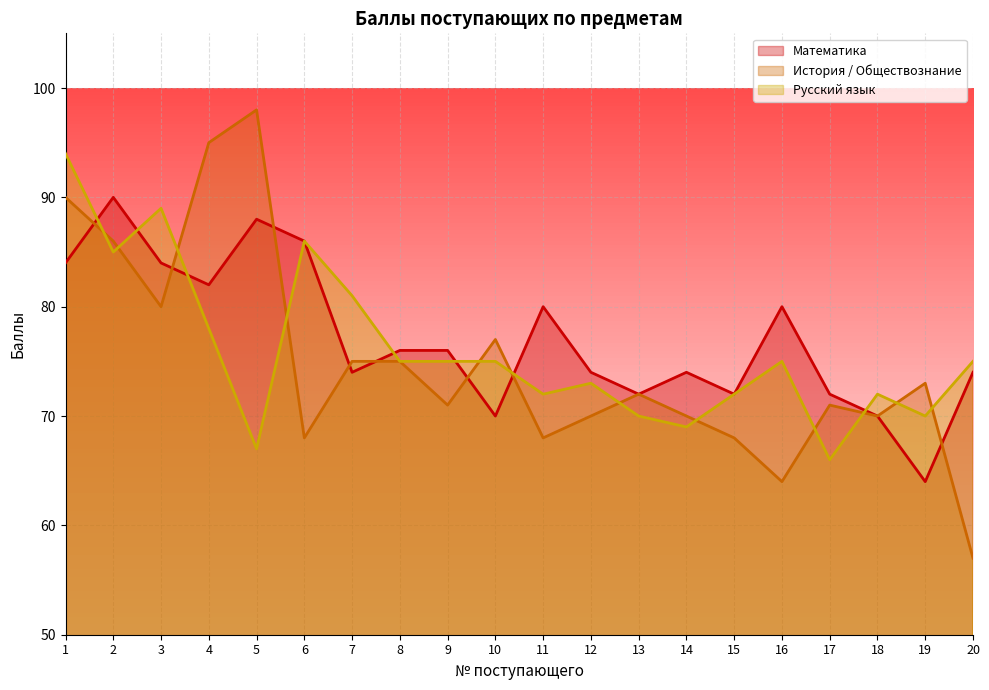

Between 2 and 13, which series saw the biggest shift?

Математика